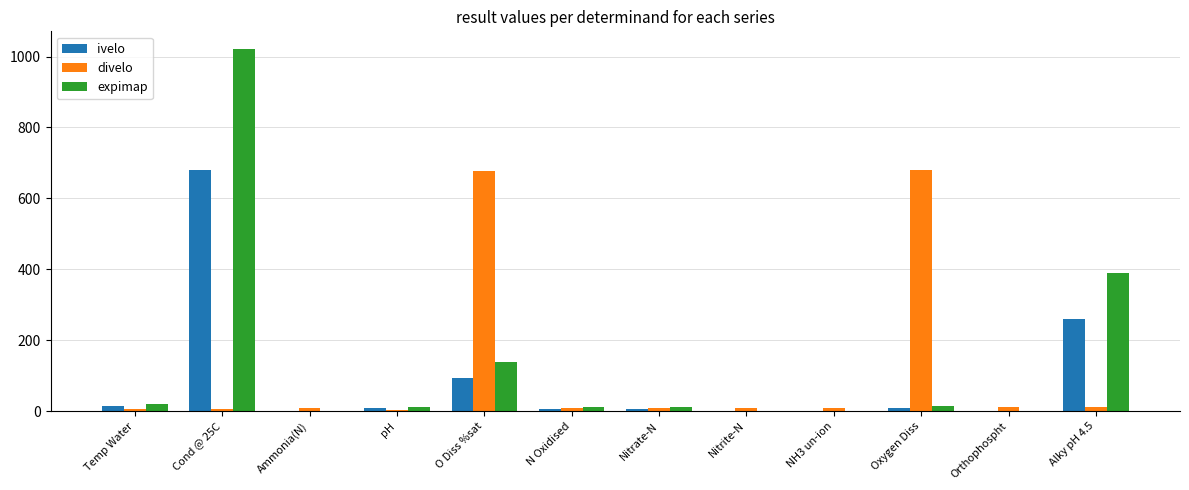

Is it true that divelo equals 678.4 at O Diss %sat?

True